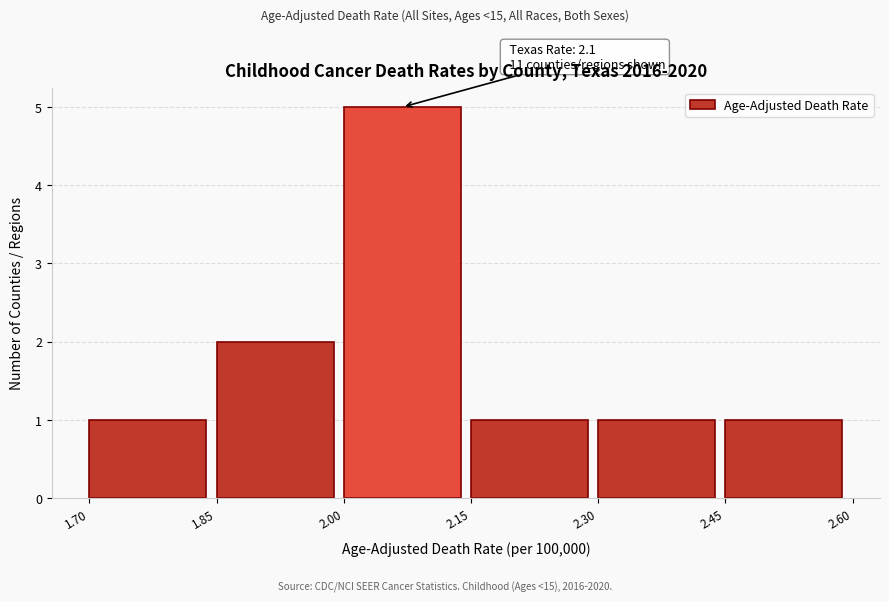

Which range on the x-axis has the tallest bar?

2.00 to 2.15